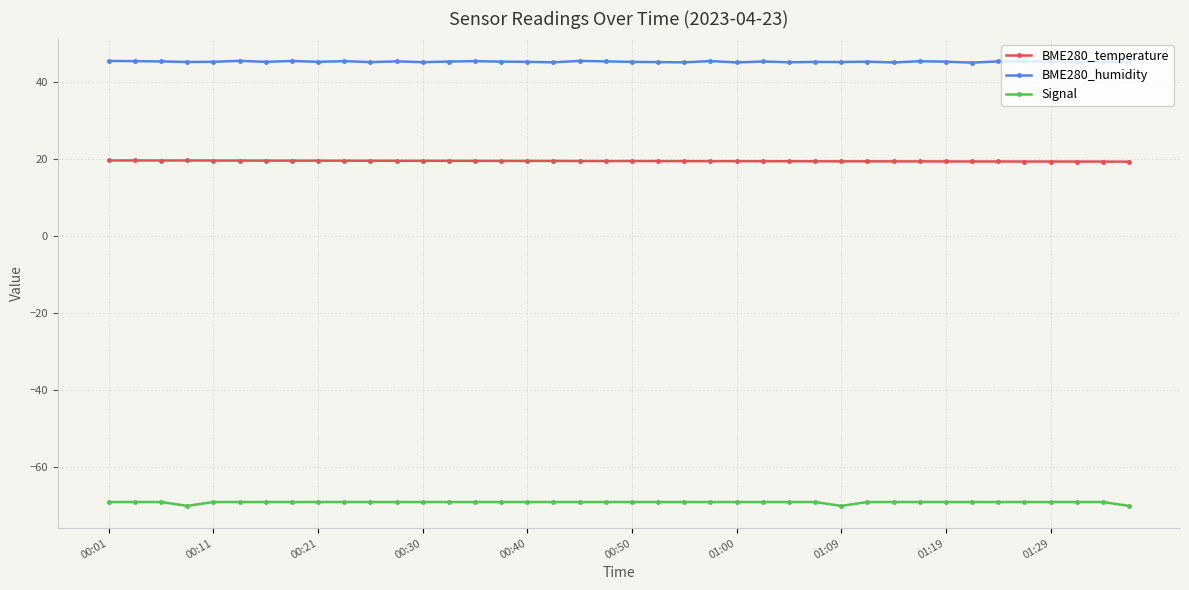

How many lines are shown in the chart?

3